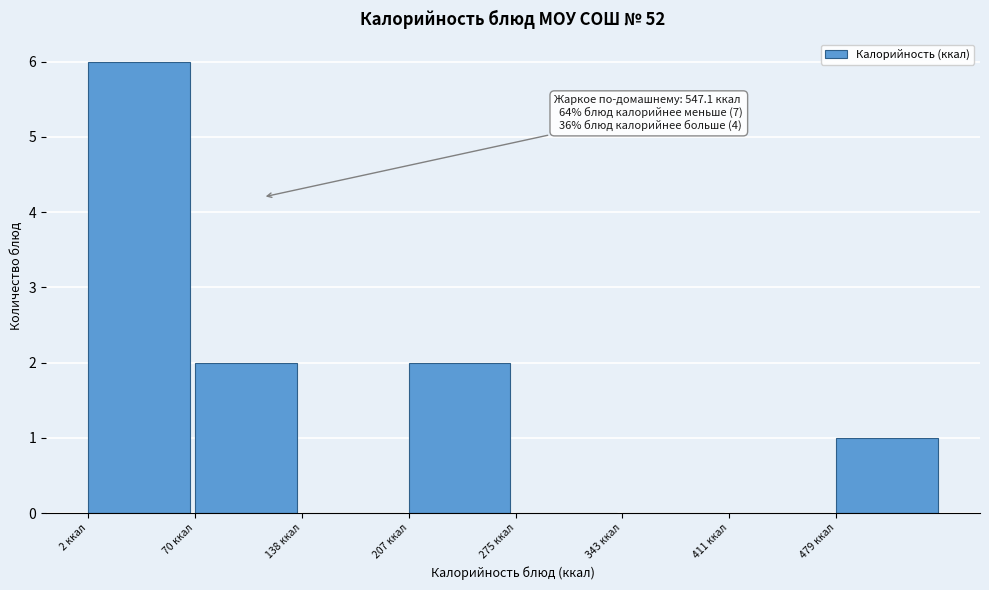

Which range on the x-axis has the tallest bar?

0 to 70